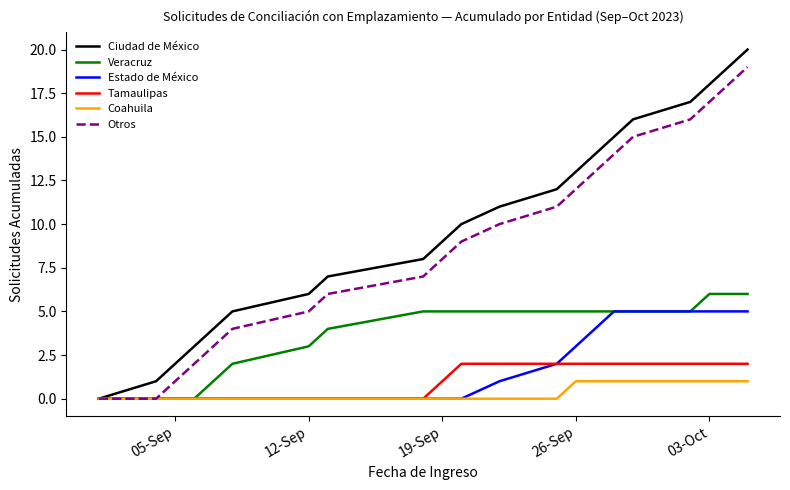

Which series has the widest spread of values?

Ciudad de México